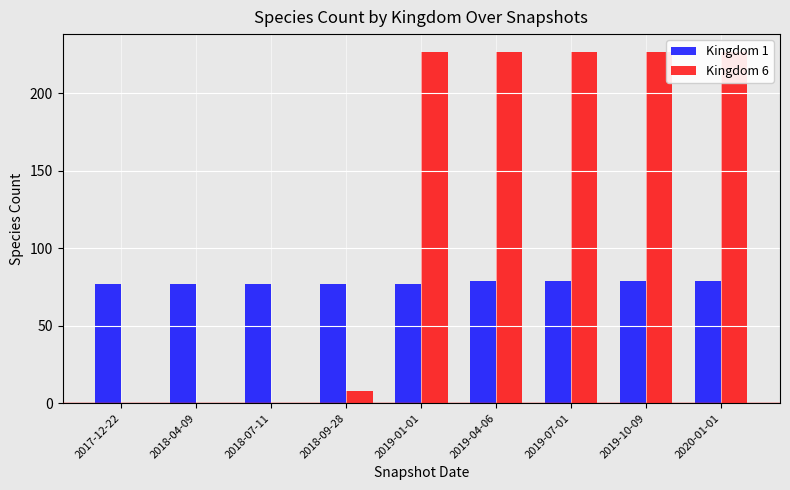

Is it true that Kingdom 6 equals 0 at 2018-04-09?

True